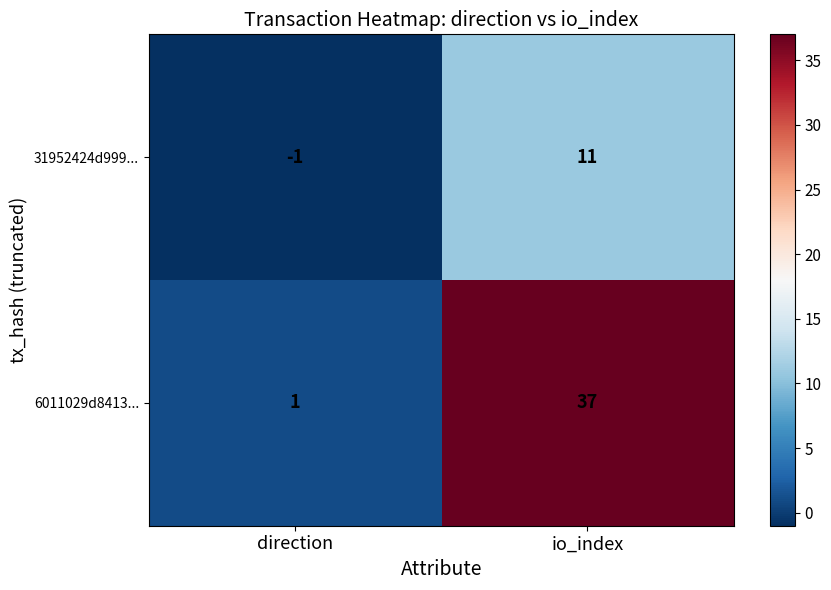

Which series has the widest spread of values?

6011029d8413...